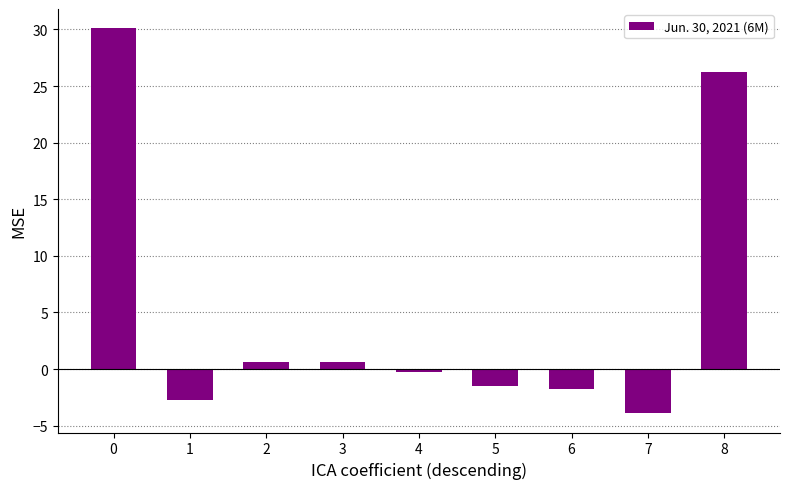

How many data points are less than 0?

5